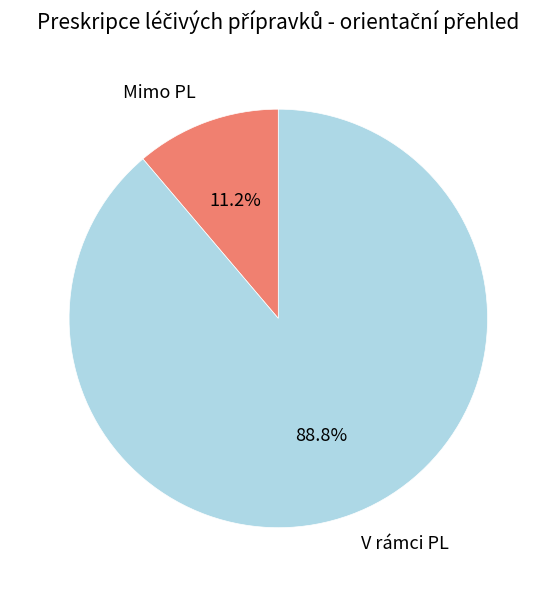

Rank the categories by value from highest to lowest.

V rámci PL, Mimo PL